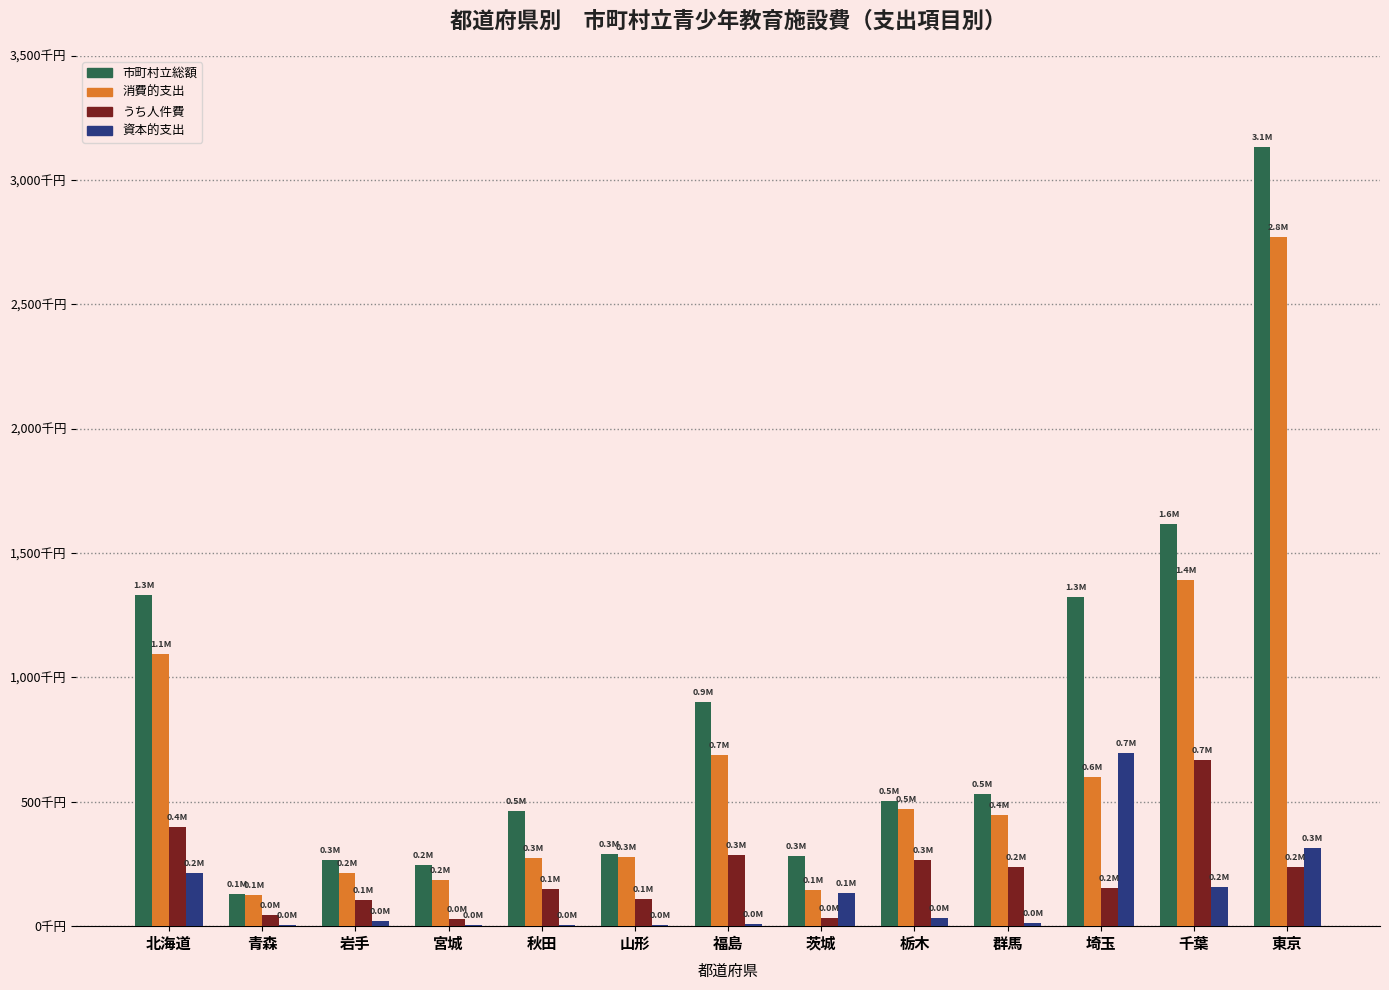

Is it true that 消費的支出 equals 1393228 at 千葉?

True